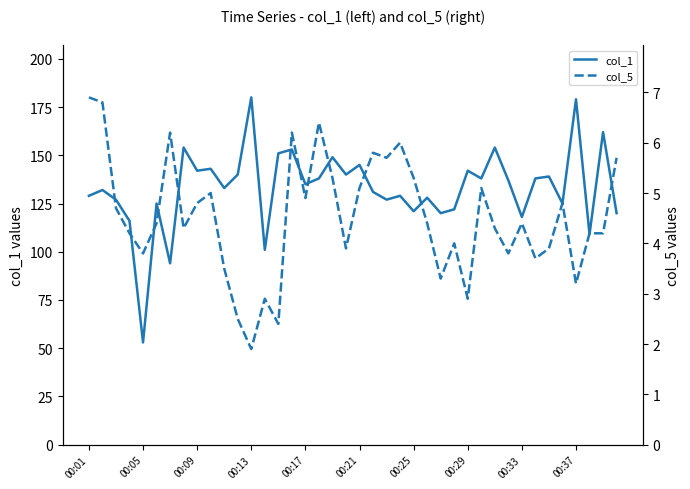

The value of col_1 at 00:01 is 58. True or false?

False